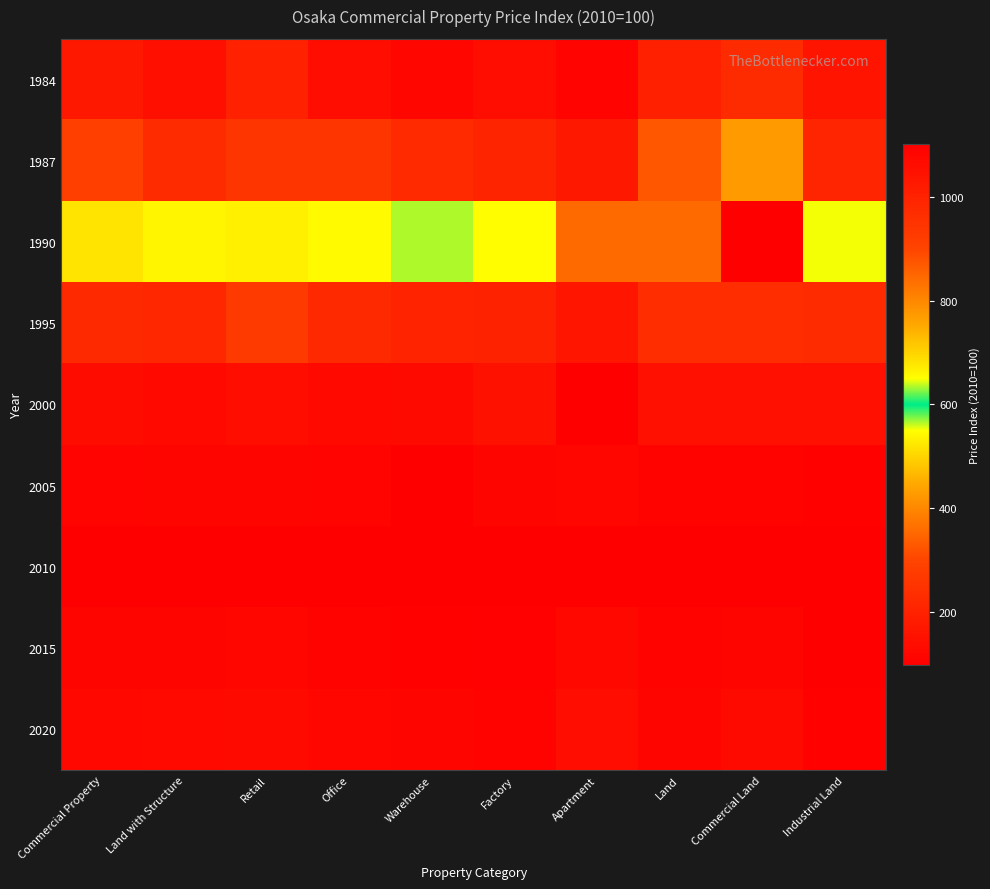

At Land with Structure, list the series in order from smallest to largest.

2010, 2005, 2015, 2020, 2000, 1984, 1995, 1987, 1990